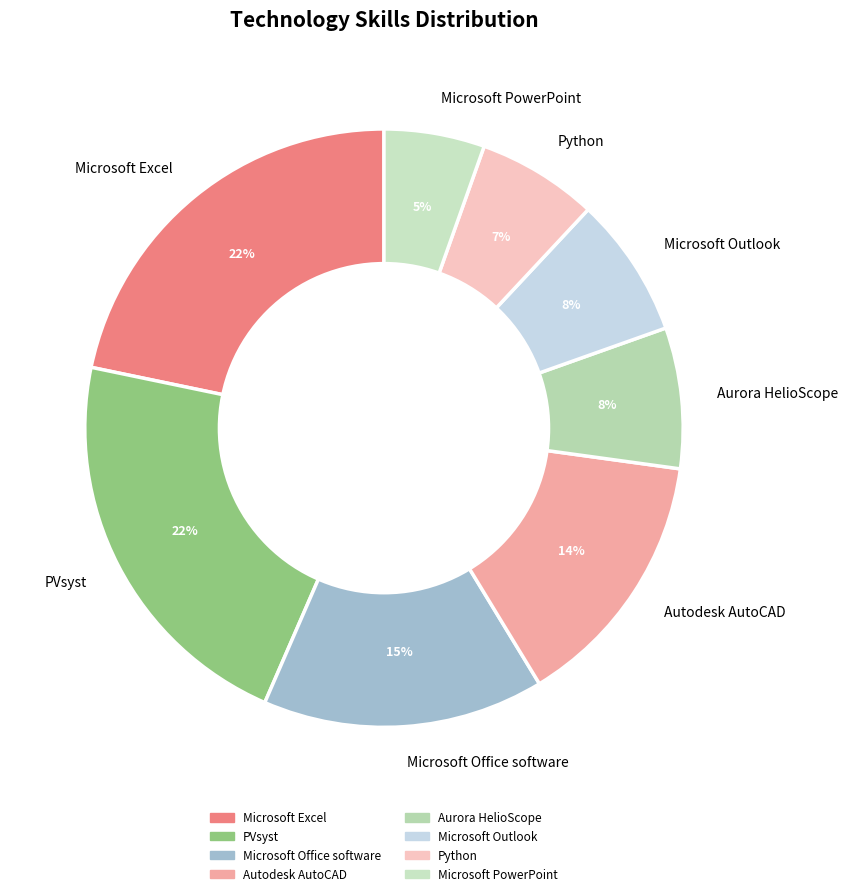

Between Autodesk AutoCAD and Microsoft Office software, which is larger?

Microsoft Office software